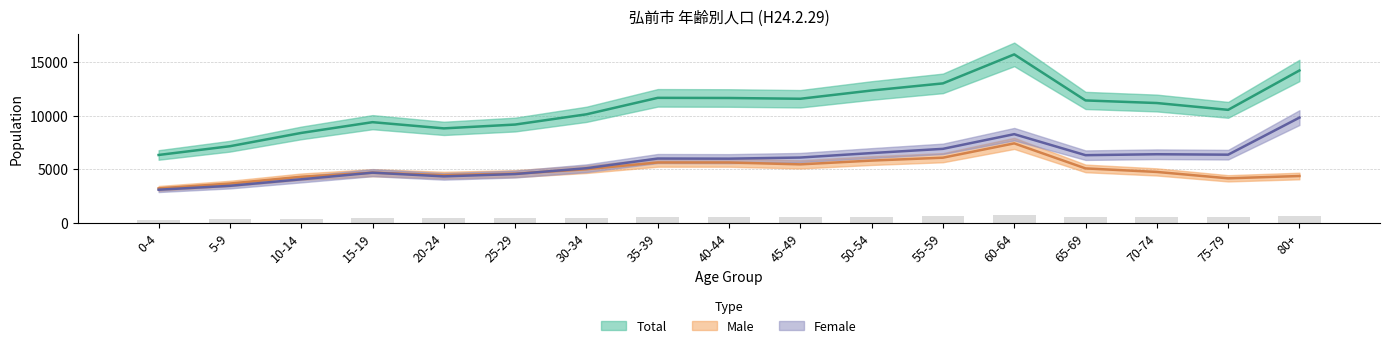

What is the average value of the Total series?

10732